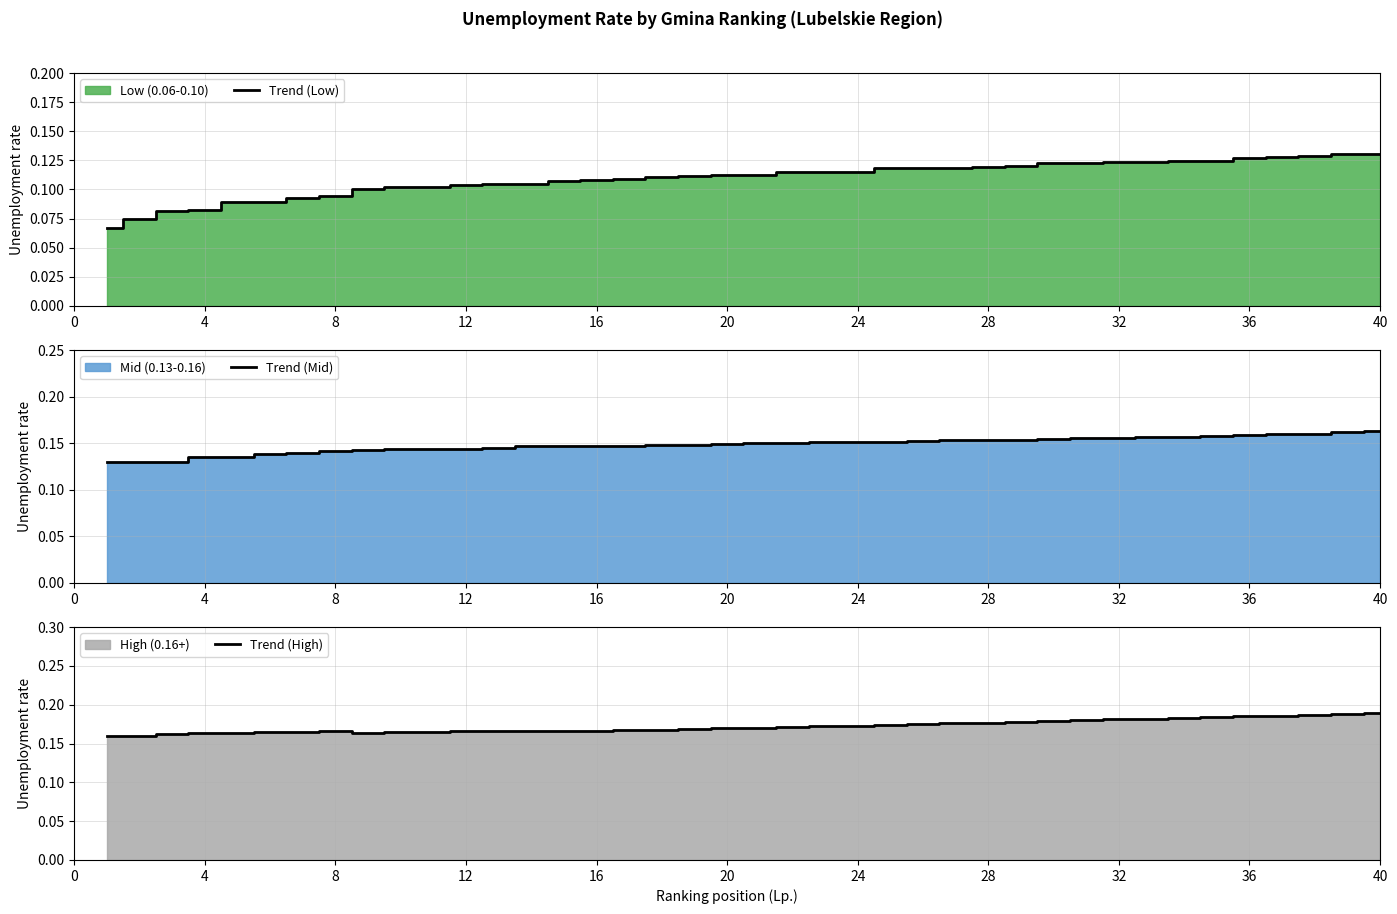

Rank the series by their maximum value, from lowest to highest.

Trend (Low), Trend (Mid), Trend (High)